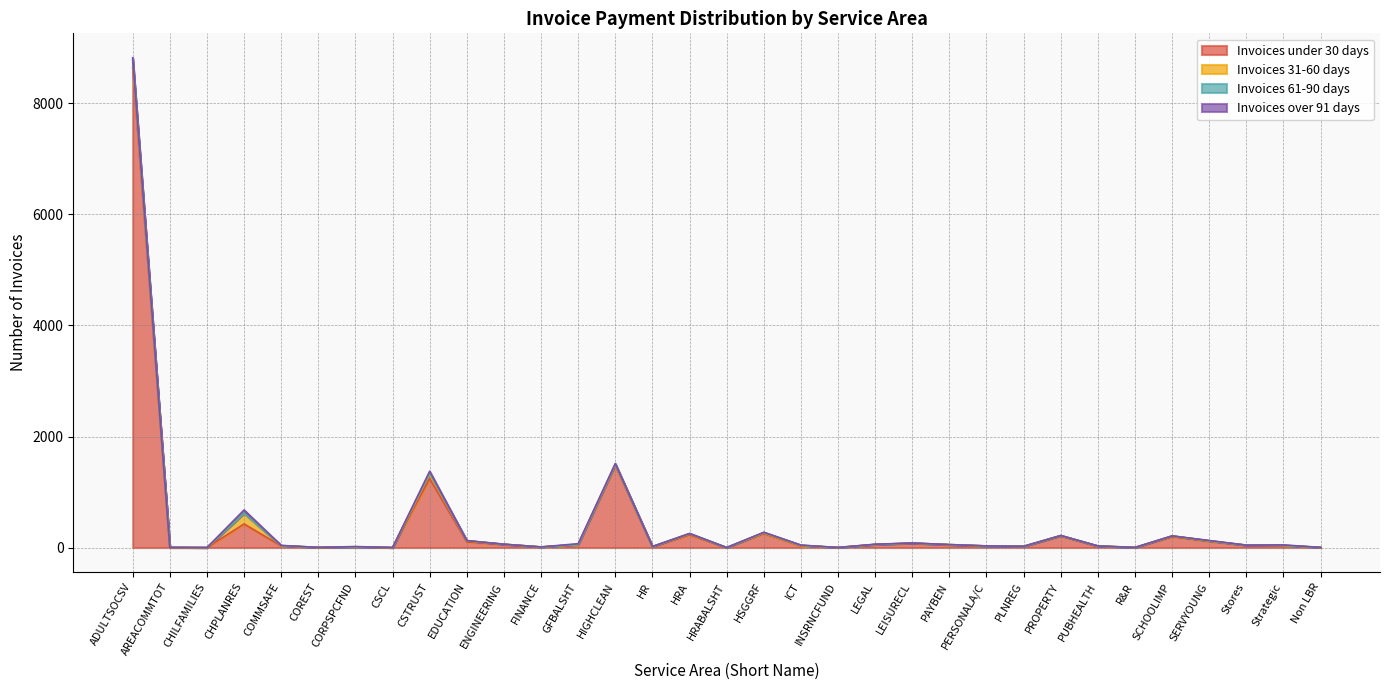

How many intersections are there between Invoices 61-90 days and Invoices over 91 days?

5